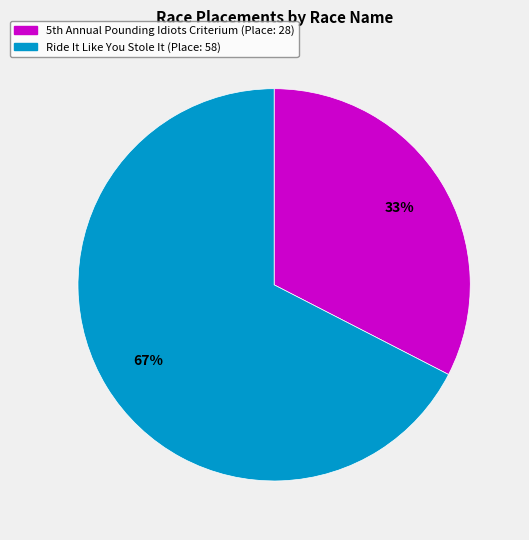

To the nearest percent, what portion does Ride It Like You Stole It represent?

67%